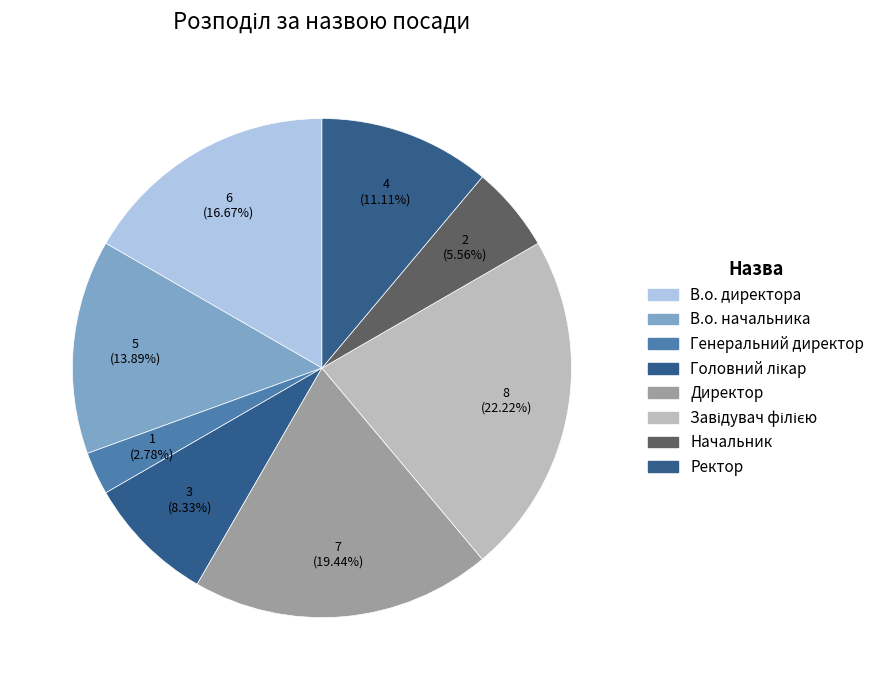

What is the largest slice in the pie chart?

Завідувач філією